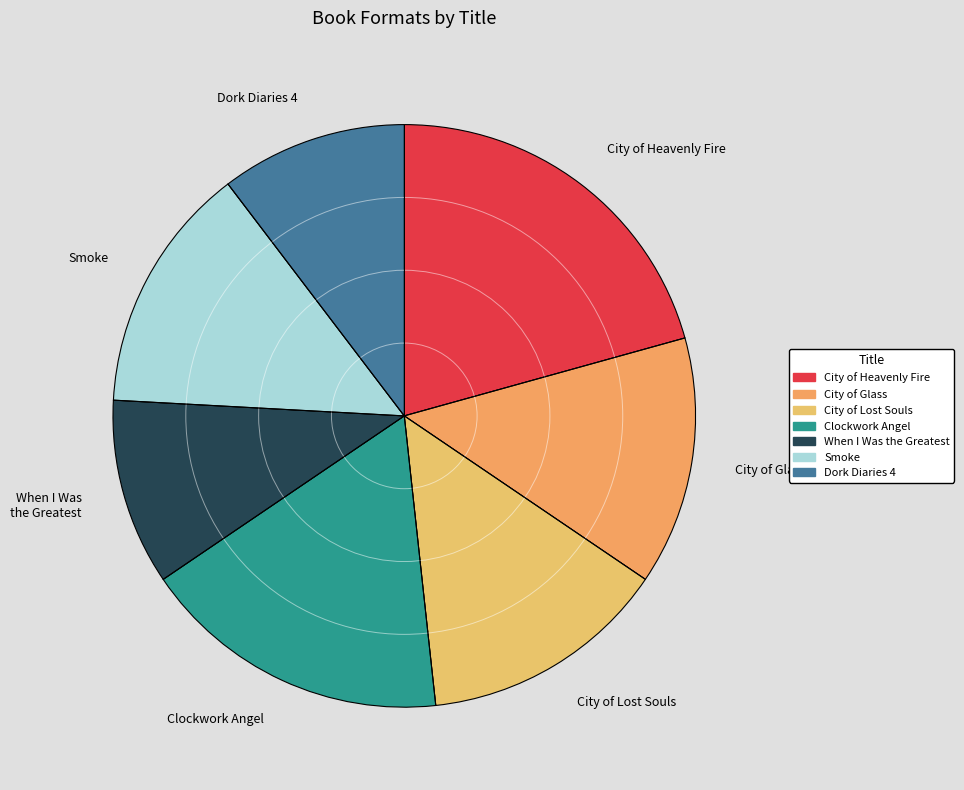

Which category has the biggest portion of the pie?

City of Heavenly Fire